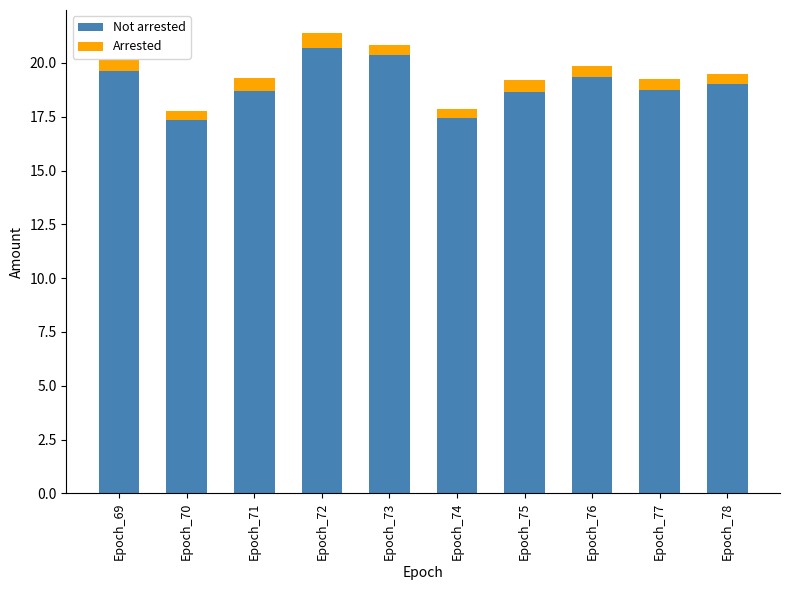

Does the chart contain stacked bars?

Yes